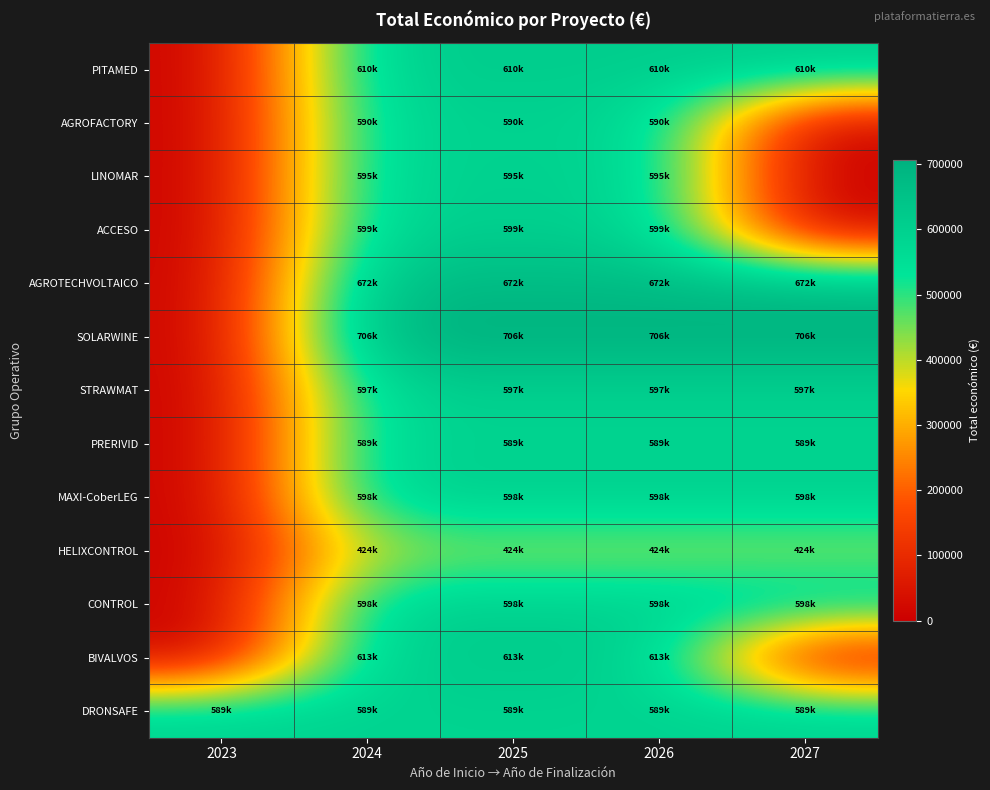

Reading left to right, transcribe all the data shown in this chart.

PITAMED: 2023=0	2024=610889	2025=610889	2026=610889	2027=610889
AGROFACTORY: 2023=0	2024=590382	2025=590382	2026=590382	2027=0
LINOMAR: 2023=0	2024=595173	2025=595173	2026=595173	2027=0
ACCESO: 2023=0	2024=599779	2025=599779	2026=599779	2027=0
AGROTECHVOLTAICO: 2023=0	2024=672807	2025=672807	2026=672807	2027=672807
SOLARWINE: 2023=0	2024=706697	2025=706697	2026=706697	2027=706697
STRAWMAT: 2023=0	2024=597320	2025=597320	2026=597320	2027=597320
PRERIVID: 2023=0	2024=589731	2025=589731	2026=589731	2027=589731
MAXI-CoberLEG: 2023=0	2024=598609	2025=598609	2026=598609	2027=598609
HELIXCONTROL: 2023=0	2024=424720	2025=424720	2026=424720	2027=424720
CONTROL: 2023=0	2024=598597	2025=598597	2026=598597	2027=598597
BIVALVOS: 2023=0	2024=613256	2025=613256	2026=613256	2027=0
DRONSAFE: 2023=589584	2024=589584	2025=589584	2026=589584	2027=589584